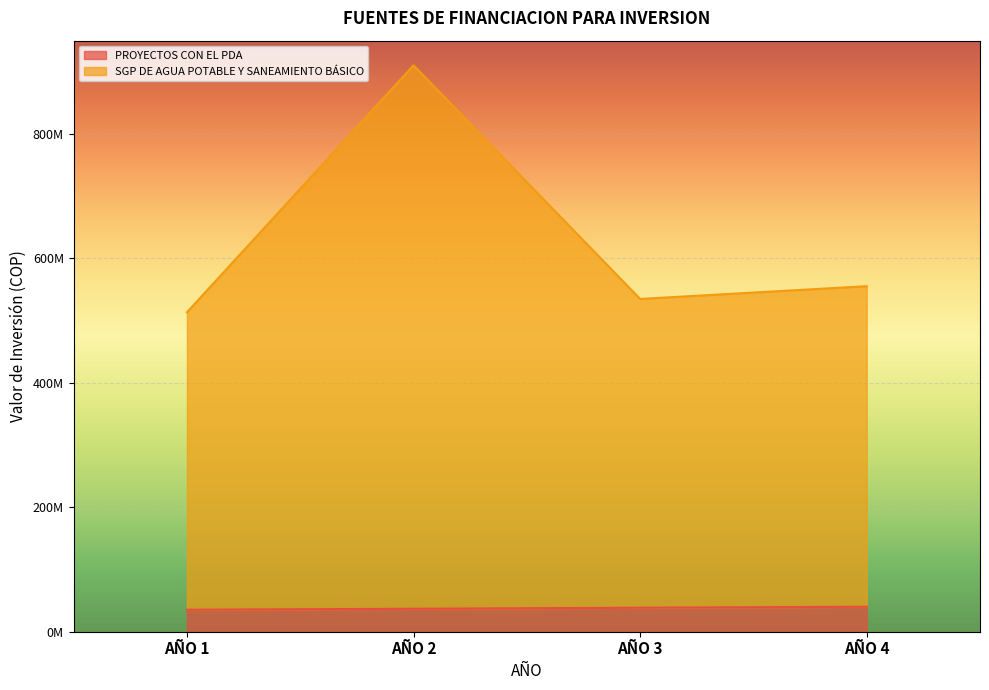

What is the lowest value of the PROYECTOS CON EL PDA series?

35309040